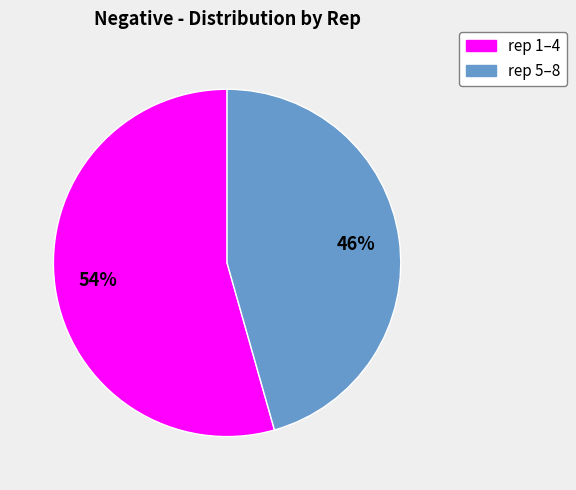

Is there a majority slice in this chart?

Yes